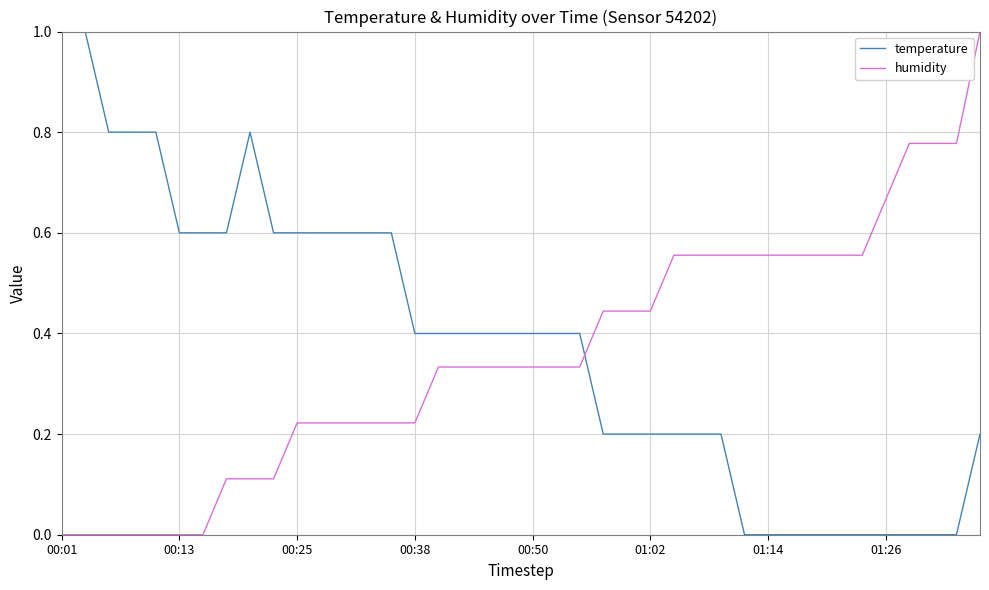

How many times do temperature and humidity cross each other?

1